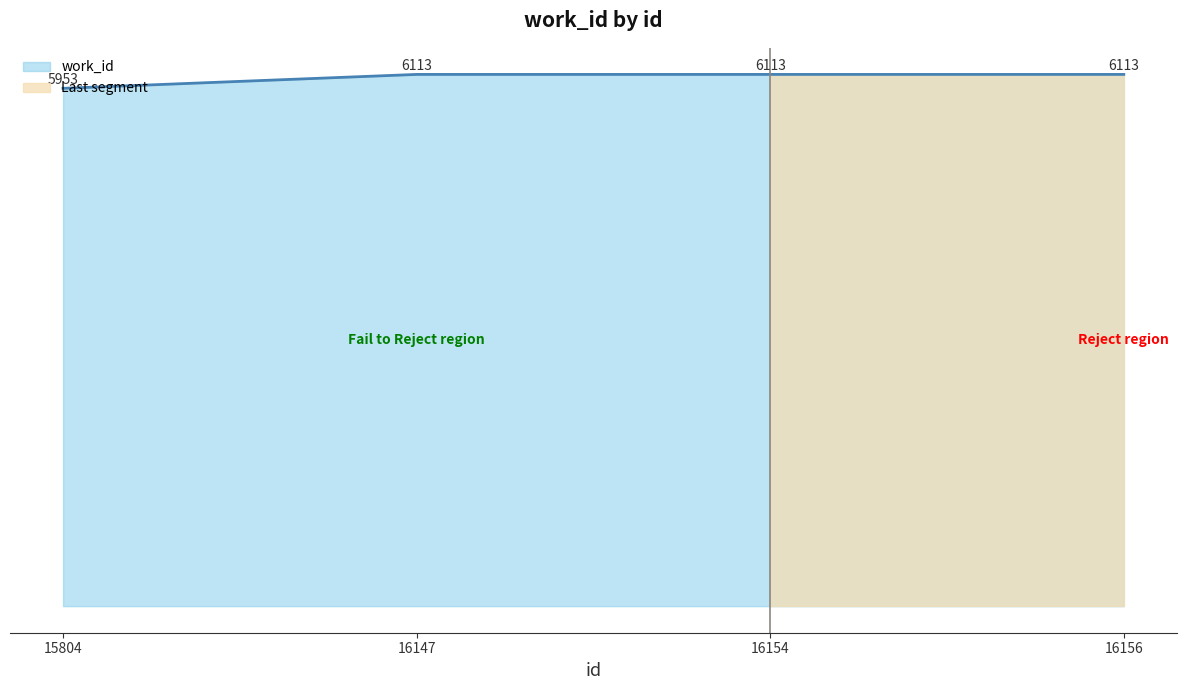

Rank the categories by value from lowest to highest.

15804, 16147, 16154, 16156